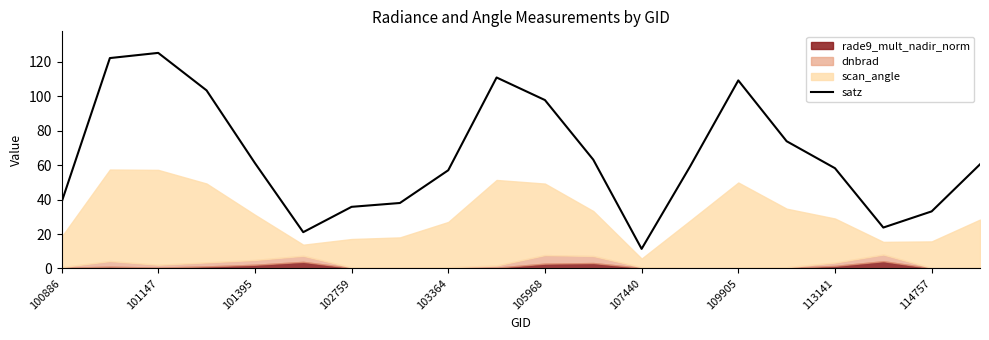

The satz series shows 23.2 at 114757. True or false?

False